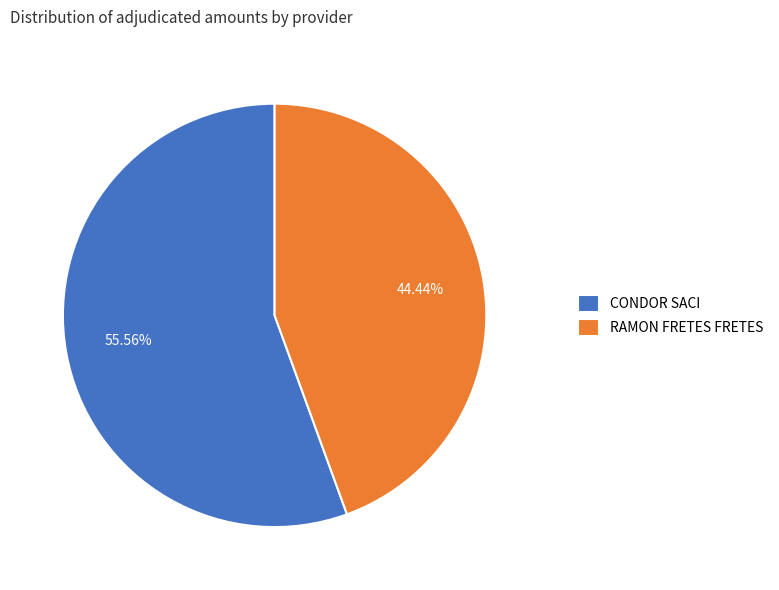

True or false: CONDOR SACI accounts for 56% of the total.

True